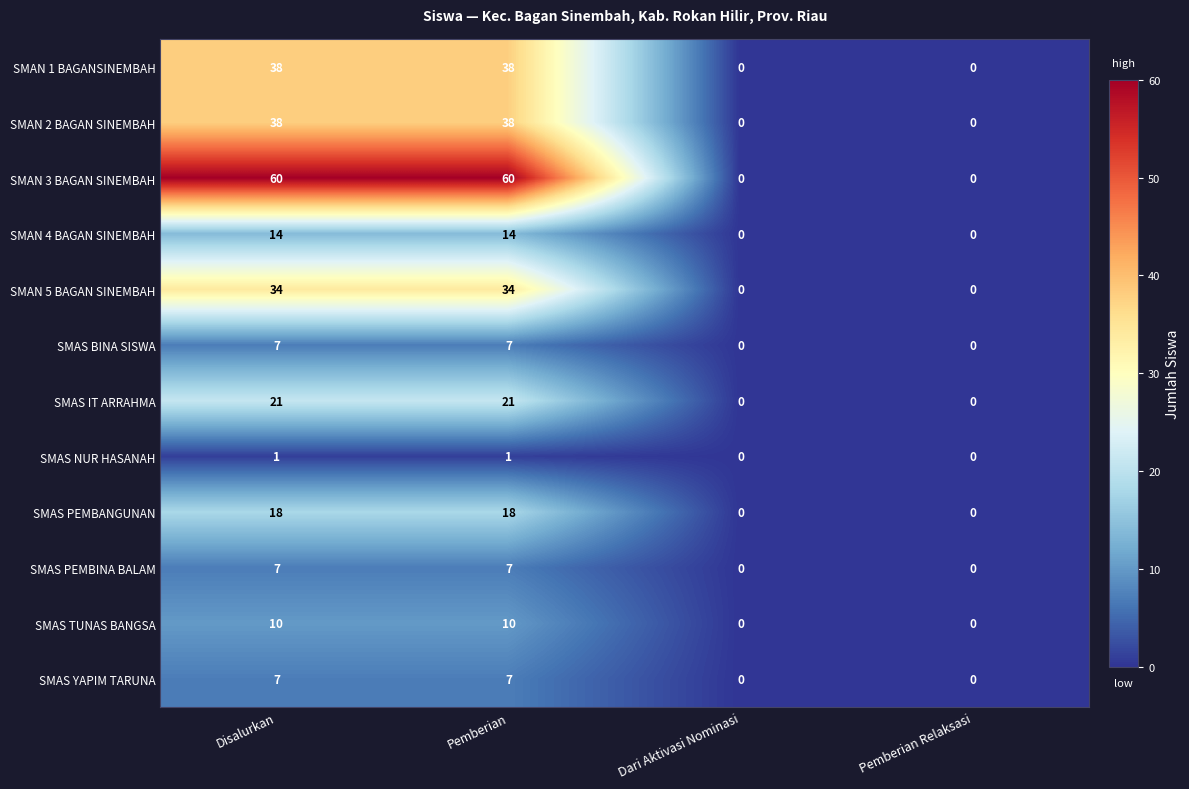

Count the SMAS IT ARRAHMA values in the range 0 to 21.

4